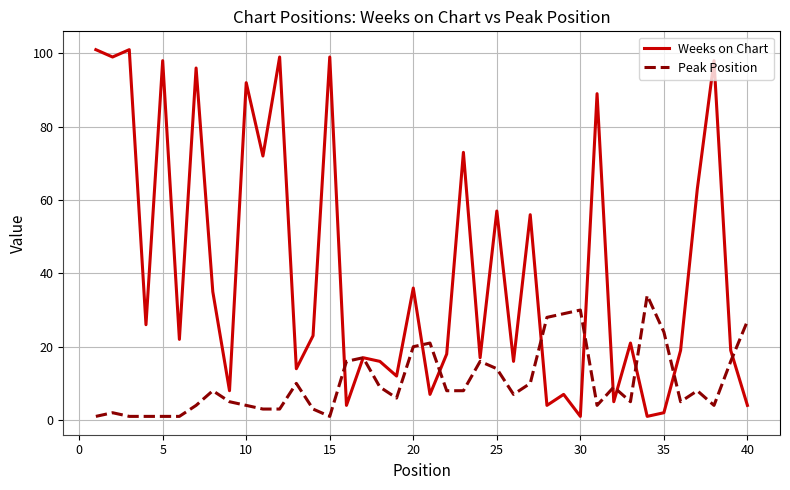

Which series has the largest total across all categories?

Weeks on Chart